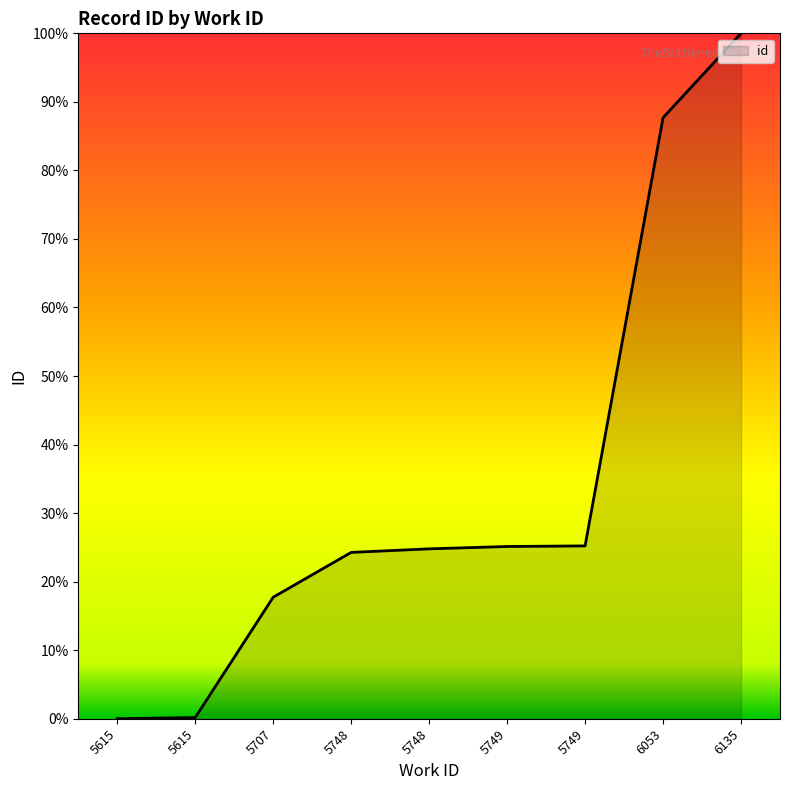

Is it true that the value at 5748 is 24.8?

True